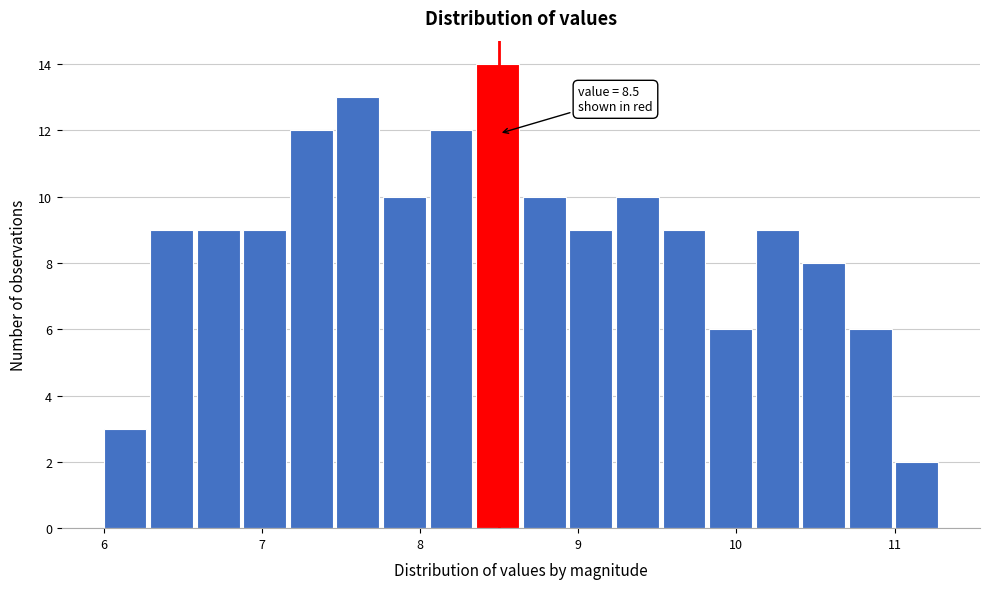

Read against the x-axis, roughly where is the centre of the tallest bar?

8.5